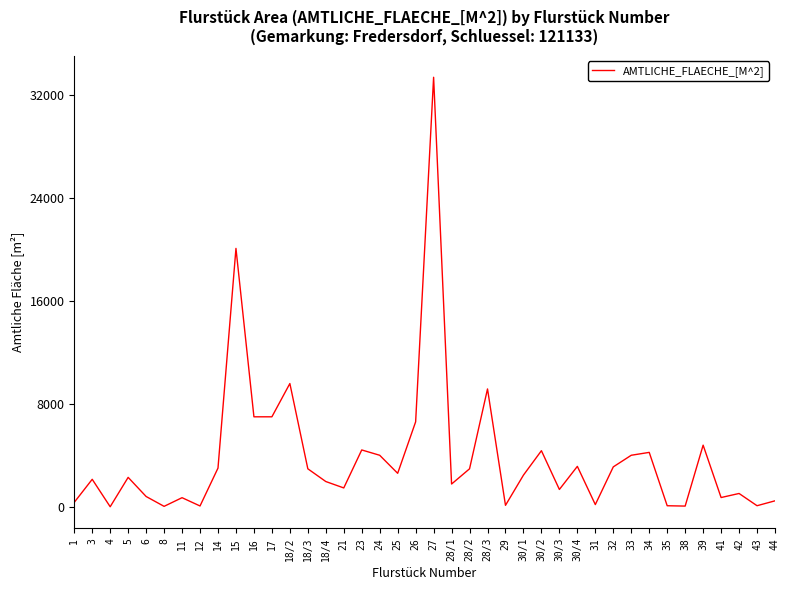

What is the greatest value displayed?

33350